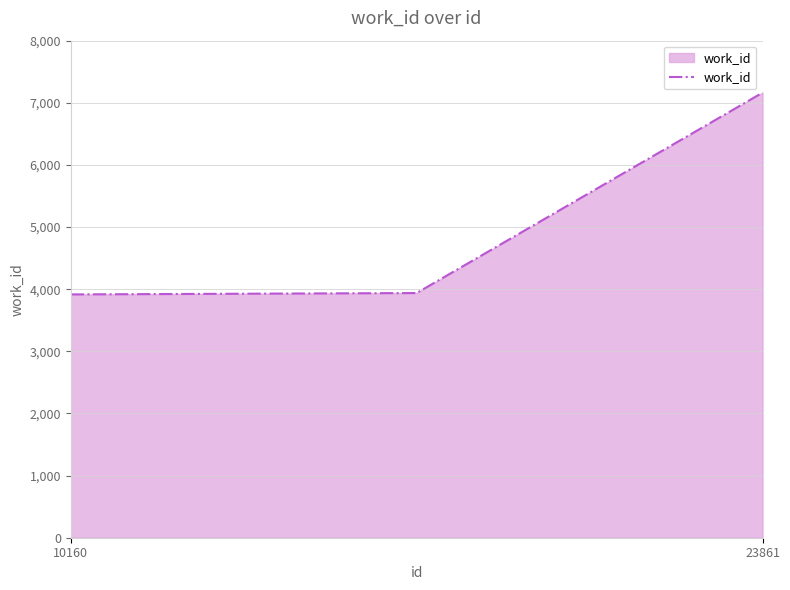

How many categories are shown in the chart?

3